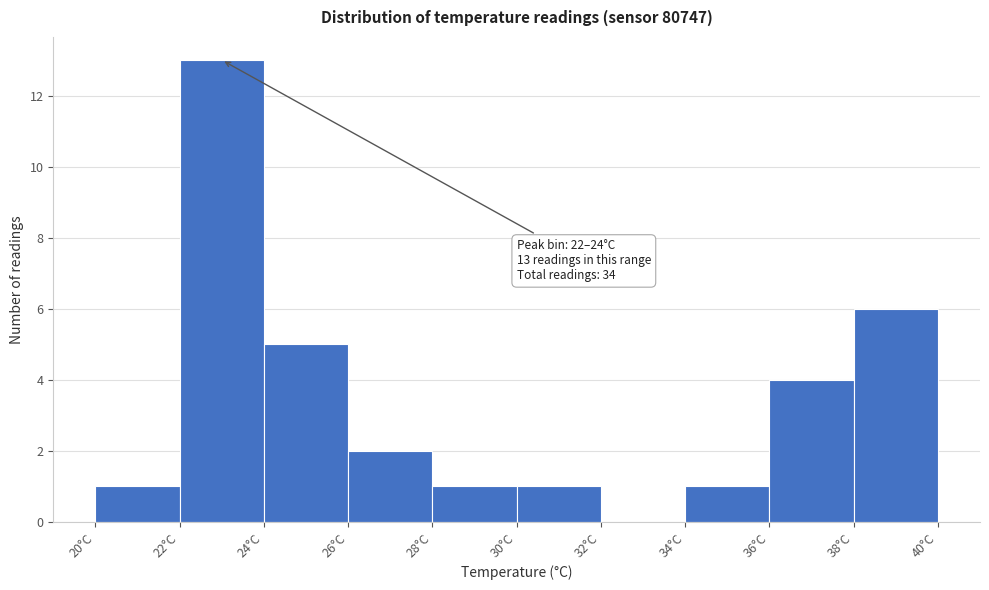

Over which range of the x-axis is the bar tallest?

22 to 24